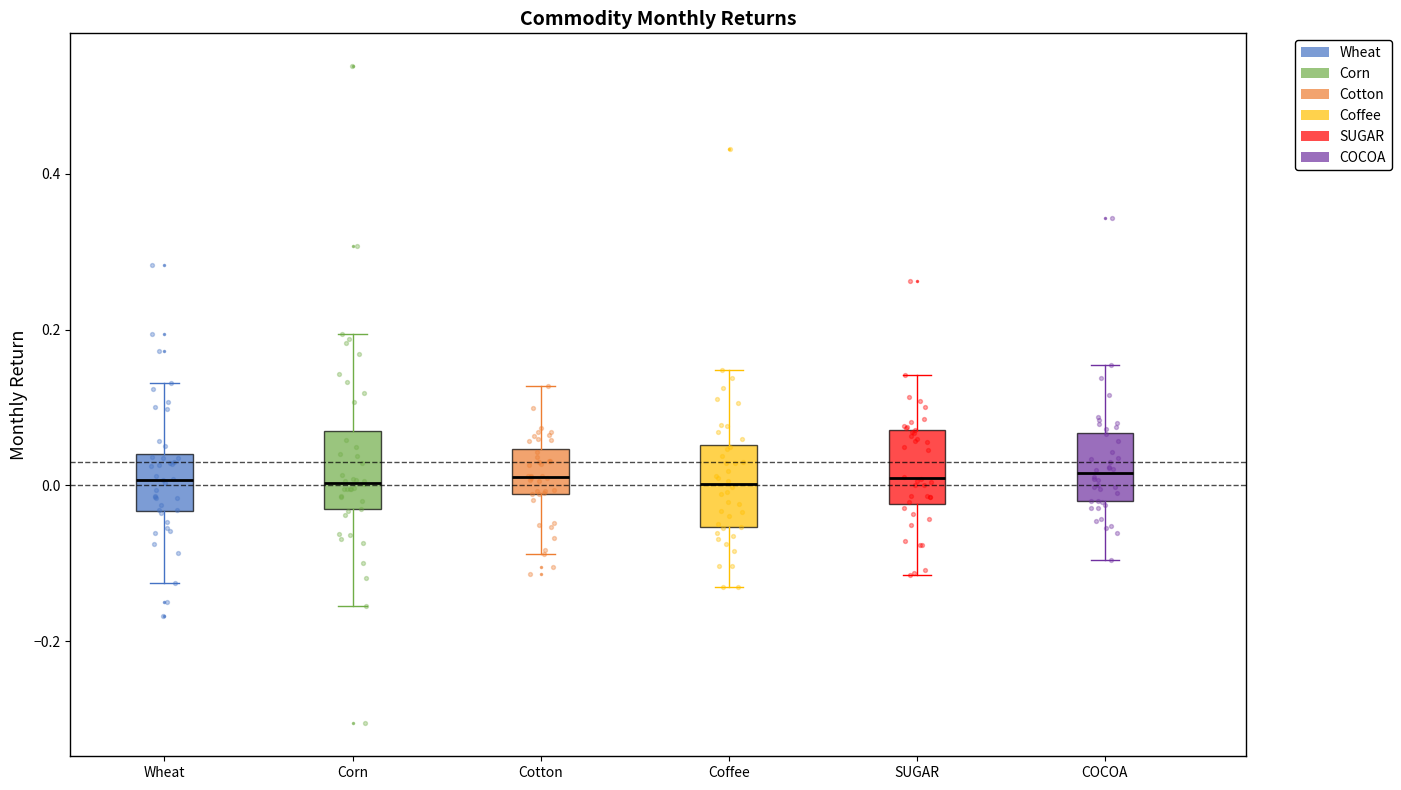

Reading left to right, transcribe this box plot: for each box, give where its median line is, the range the box spans, and where its two whiskers end, as read against the y-axis. The values are not printed on the chart, so give them approximately, as read against the axis.

Wheat: median 0.00, box -0.04 to 0.04, whiskers -0.12 to 0.14
Corn: median 0.00, box -0.04 to 0.08, whiskers -0.16 to 0.20
Cotton: median 0.02, box -0.02 to 0.04, whiskers -0.08 to 0.12
Coffee: median 0.00, box -0.06 to 0.06, whiskers -0.14 to 0.14
SUGAR: median 0.00, box -0.02 to 0.08, whiskers -0.12 to 0.14
COCOA: median 0.02, box -0.02 to 0.06, whiskers -0.10 to 0.16